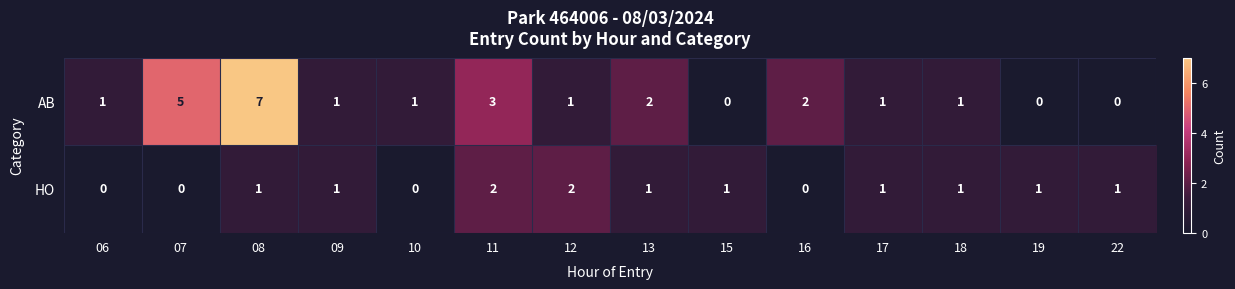

What is the difference between the maximum and minimum values in the AB series?

7